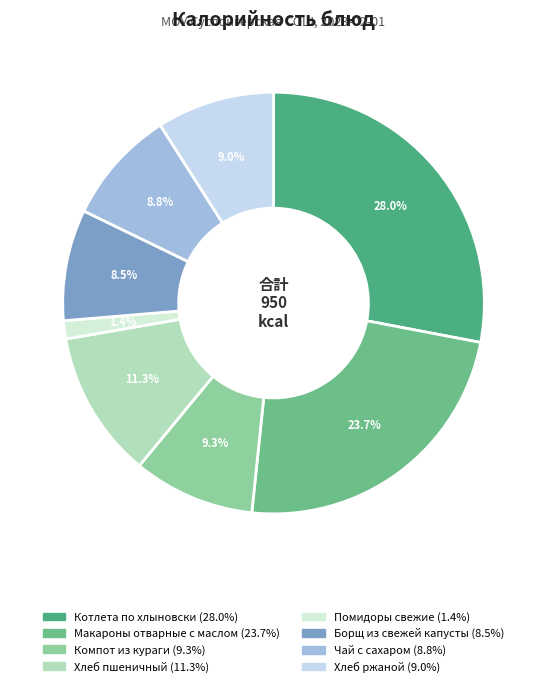

Does Макароны отварные с маслом represent more than half of the total?

No